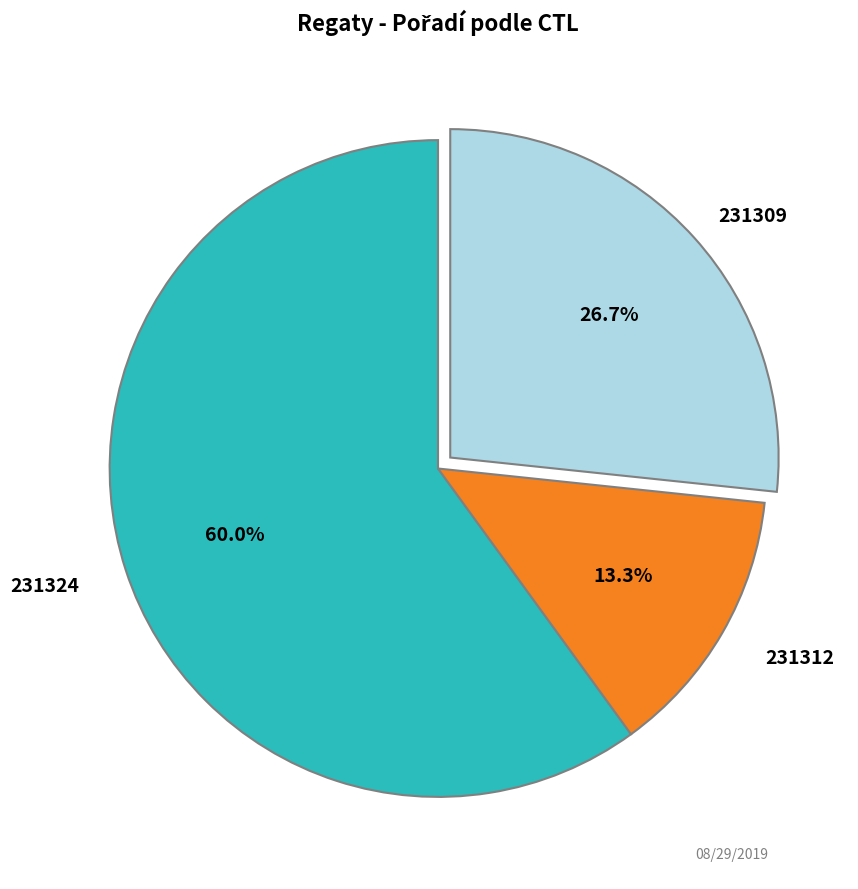

How many segments does this pie chart have?

3